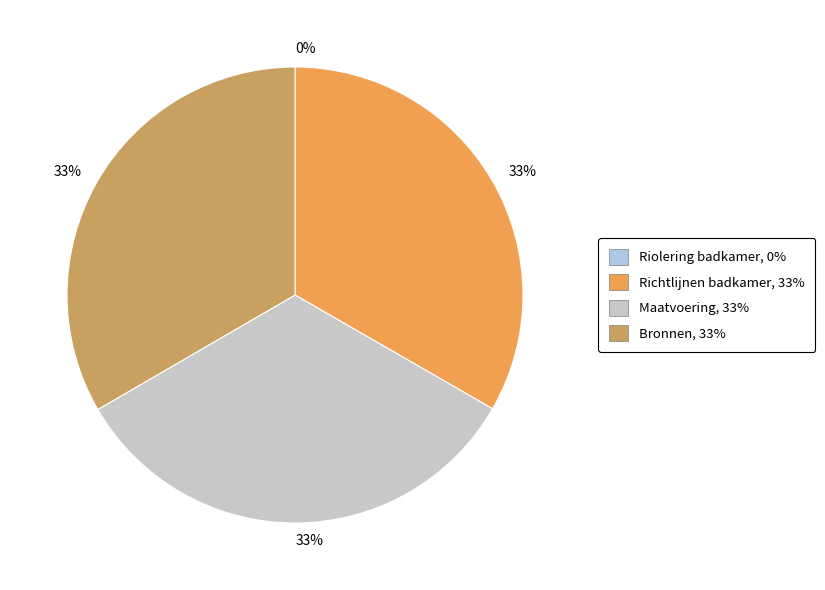

To the nearest percent, what is the difference between the largest and smallest slice percentages?

33%